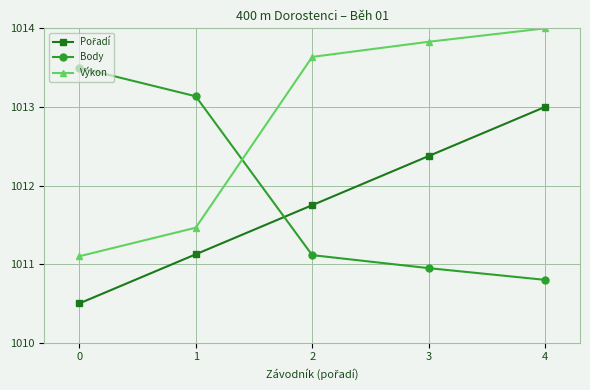

Rank the categories by Výkon value from highest to lowest.

4, 3, 2, 1, 0